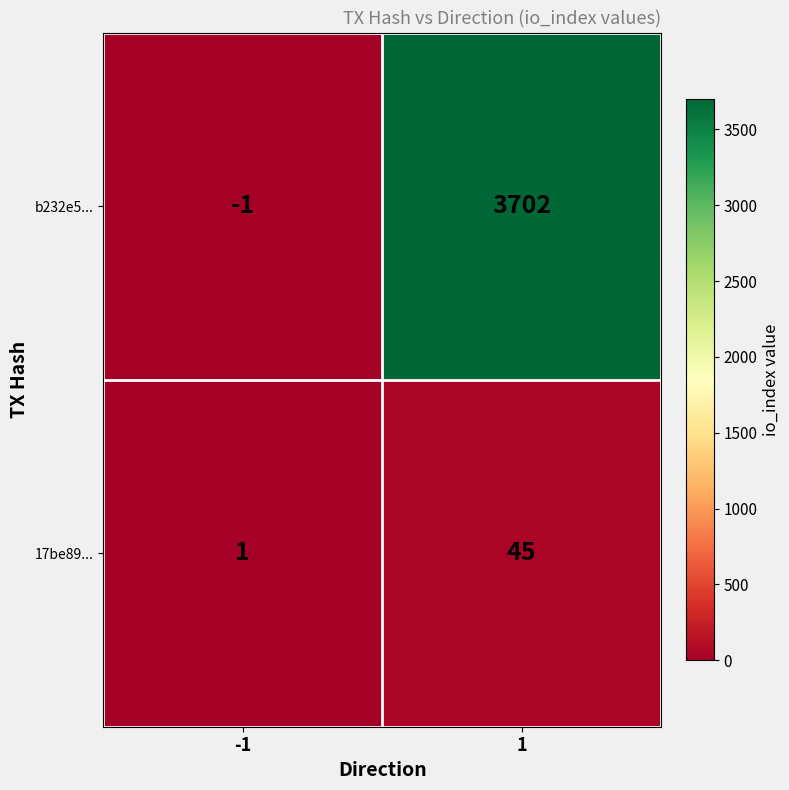

Reading left to right, what are all the values shown in this chart?

b232e5...: -1	3702
17be89...: 1	45